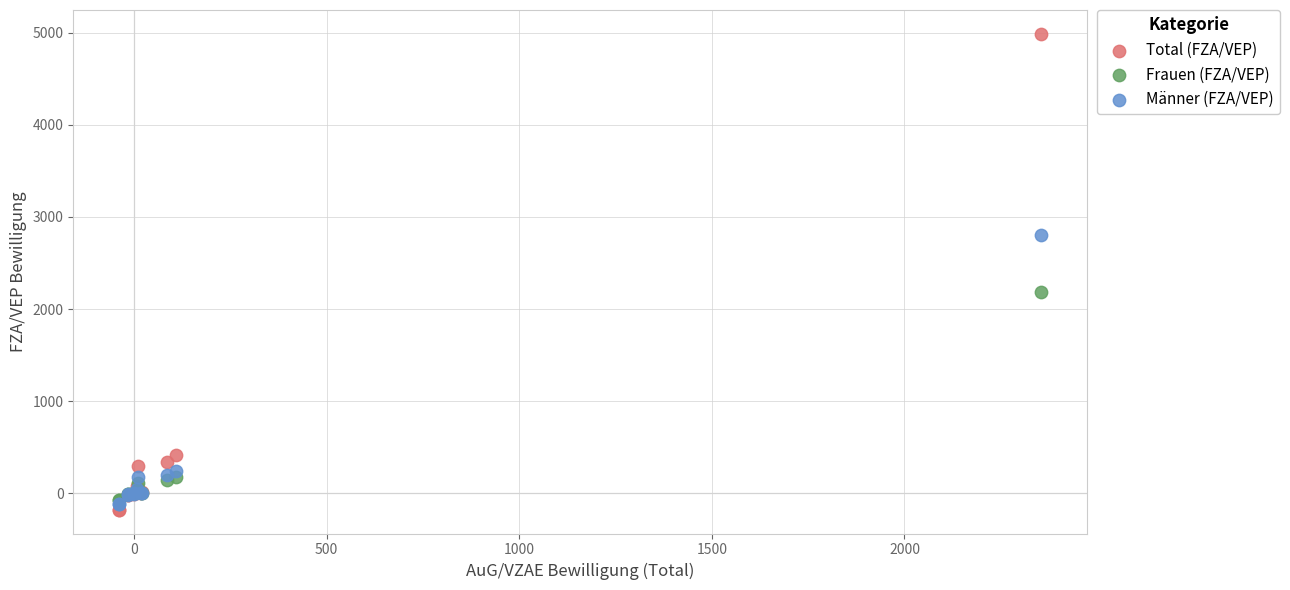

Across all series, what Y value is closest to 2405?

2187